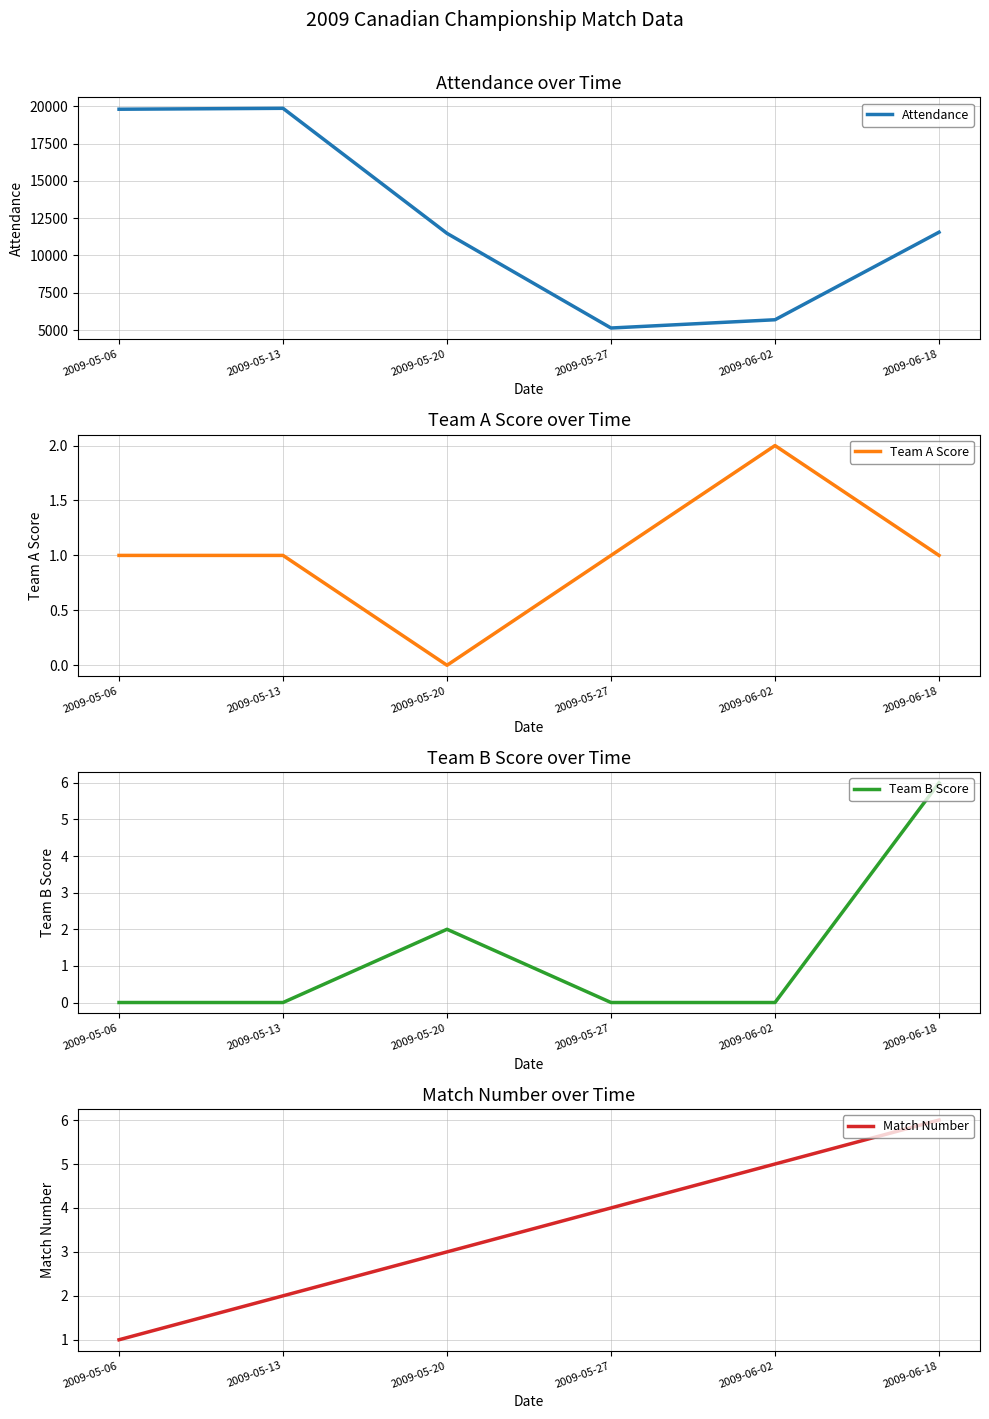

At which label is Team A Score closest to 1?

2009-05-06